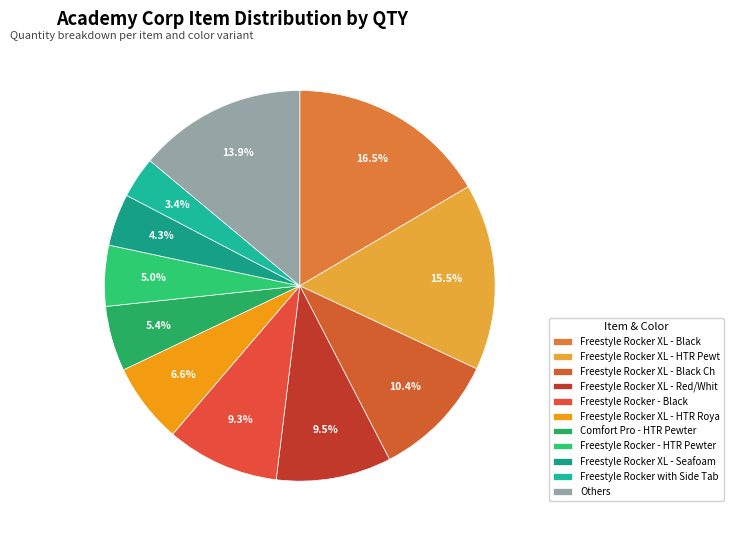

How many segments does this pie chart have?

11